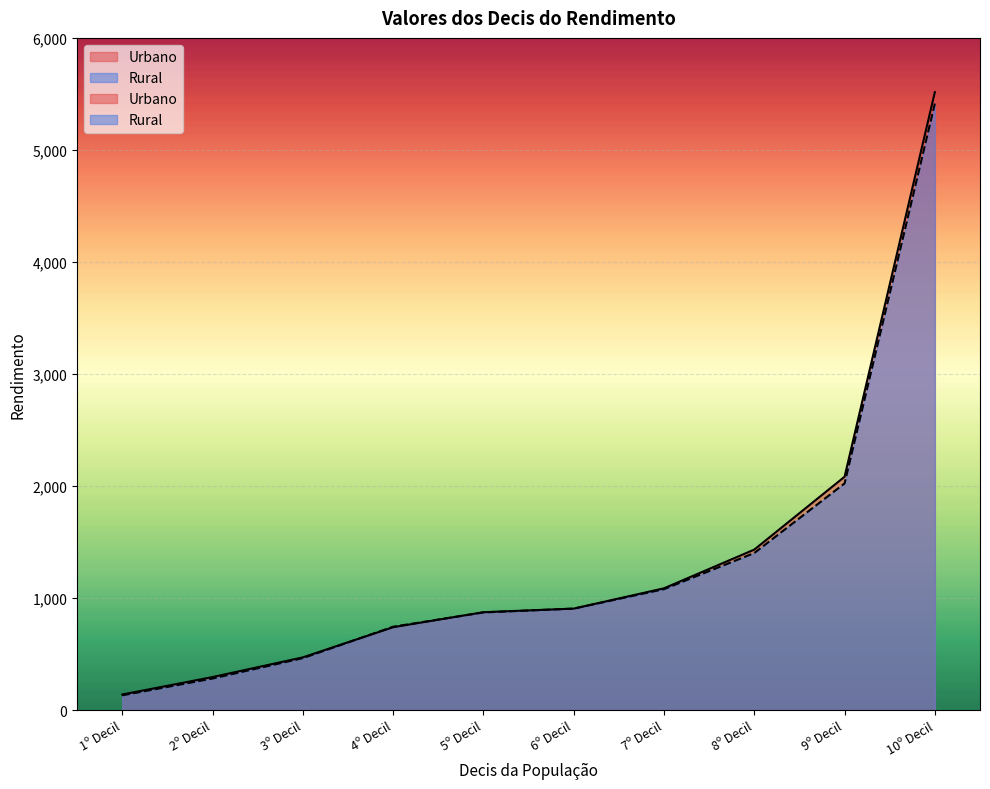

What is the average value of the Urbano series?

1354.6